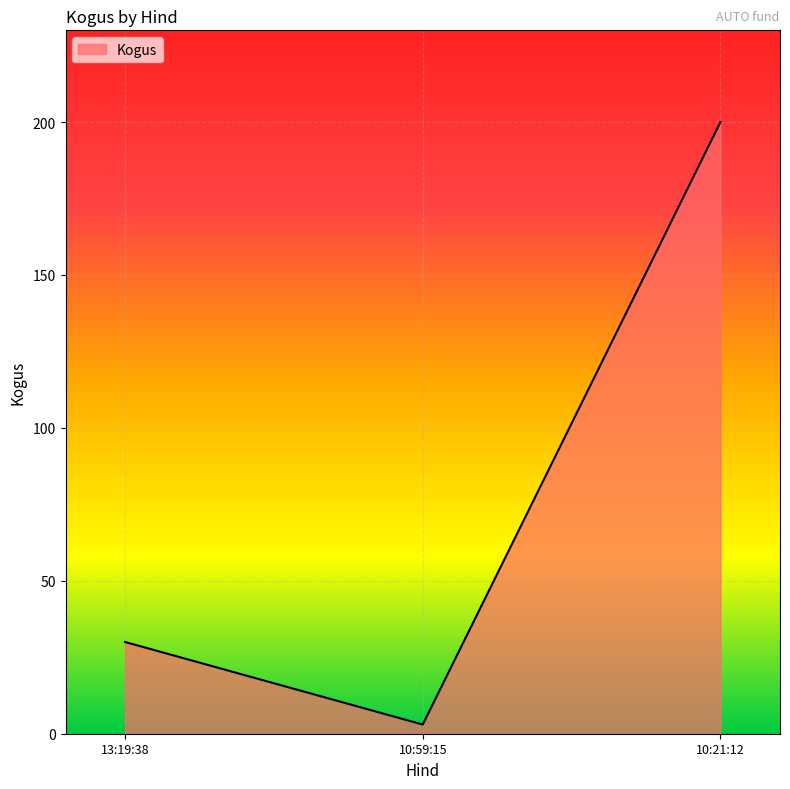

What is the greatest value displayed?

200